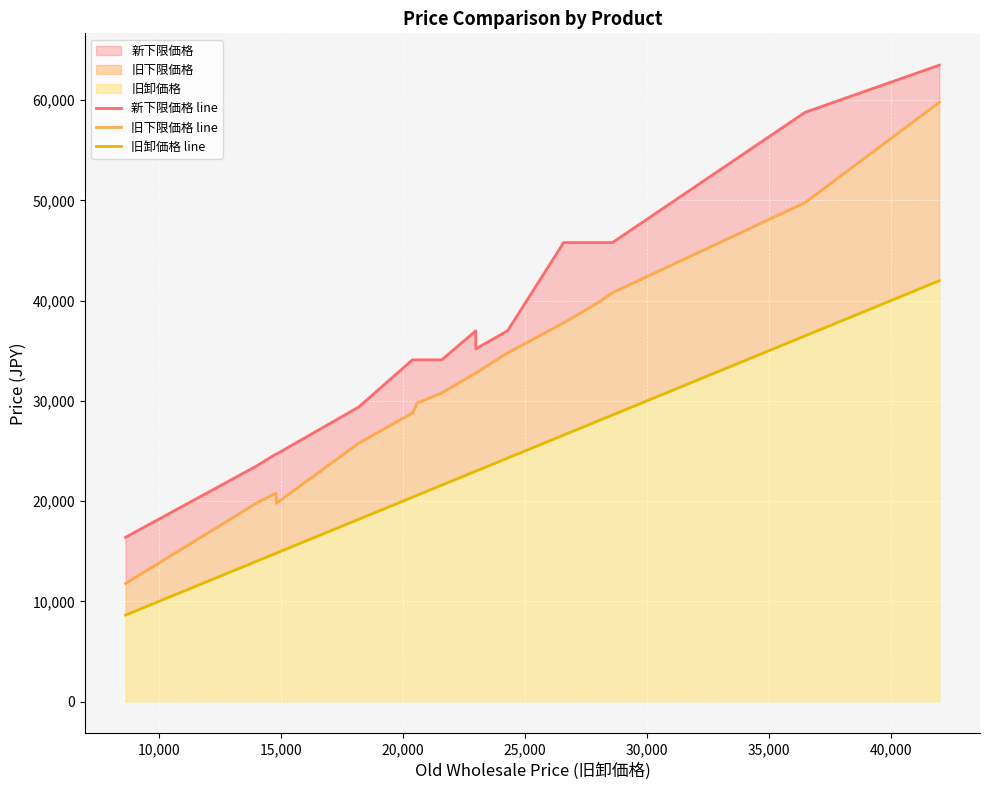

Rank the series by their maximum value, from lowest to highest.

旧卸価格 line, 旧下限価格 line, 新下限価格 line